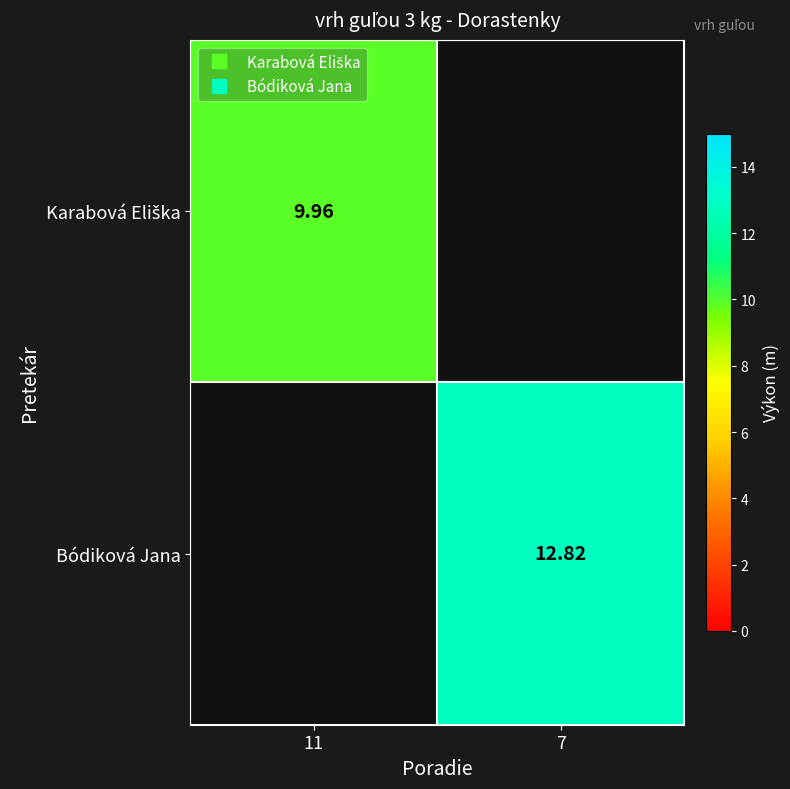

Between 11 and 7, which is larger?

7